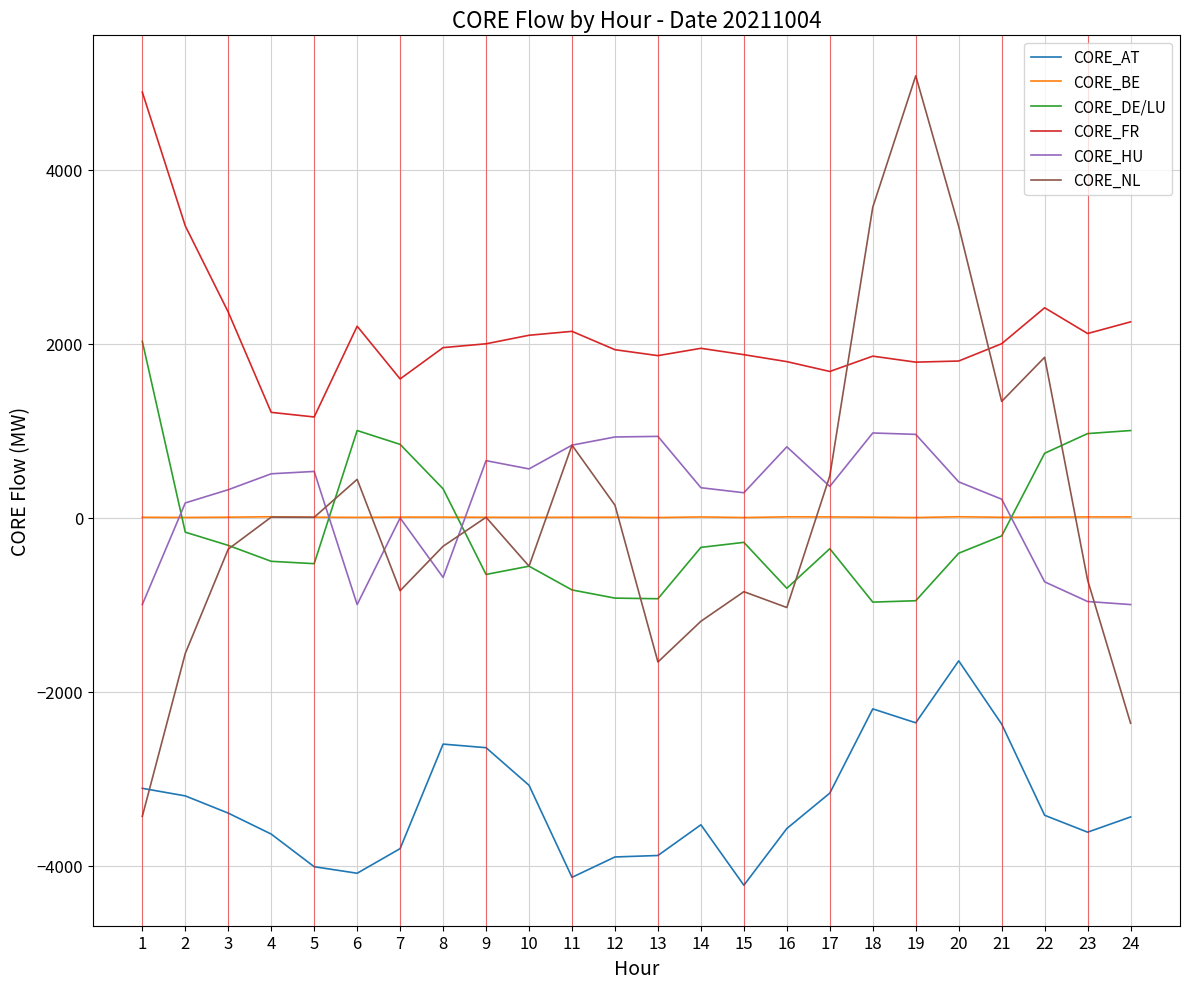

What is the difference between the maximum and second lowest values in the CORE_HU series?

1972